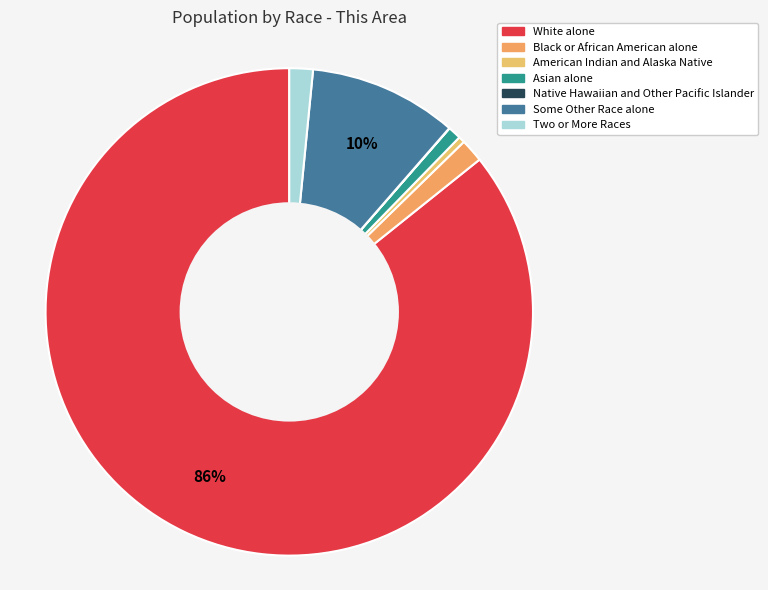

To the nearest percent, what is the difference between the largest and smallest slice percentages?

86%